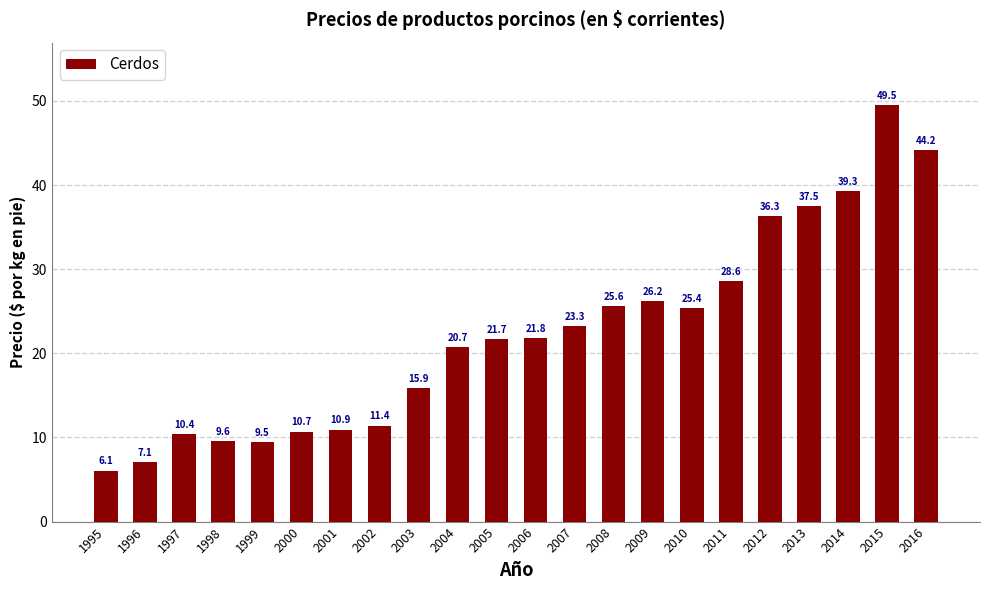

Rank the categories by value from lowest to highest.

1995, 1996, 1999, 1998, 1997, 2000, 2001, 2002, 2003, 2004, 2005, 2006, 2007, 2010, 2008, 2009, 2011, 2012, 2013, 2014, 2016, 2015